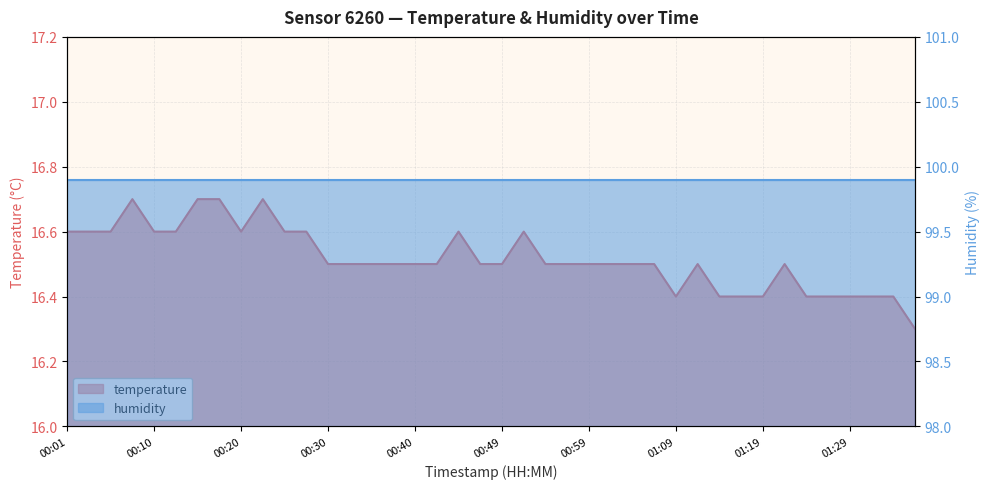

What is the label of the 16th point from the left?

00:37